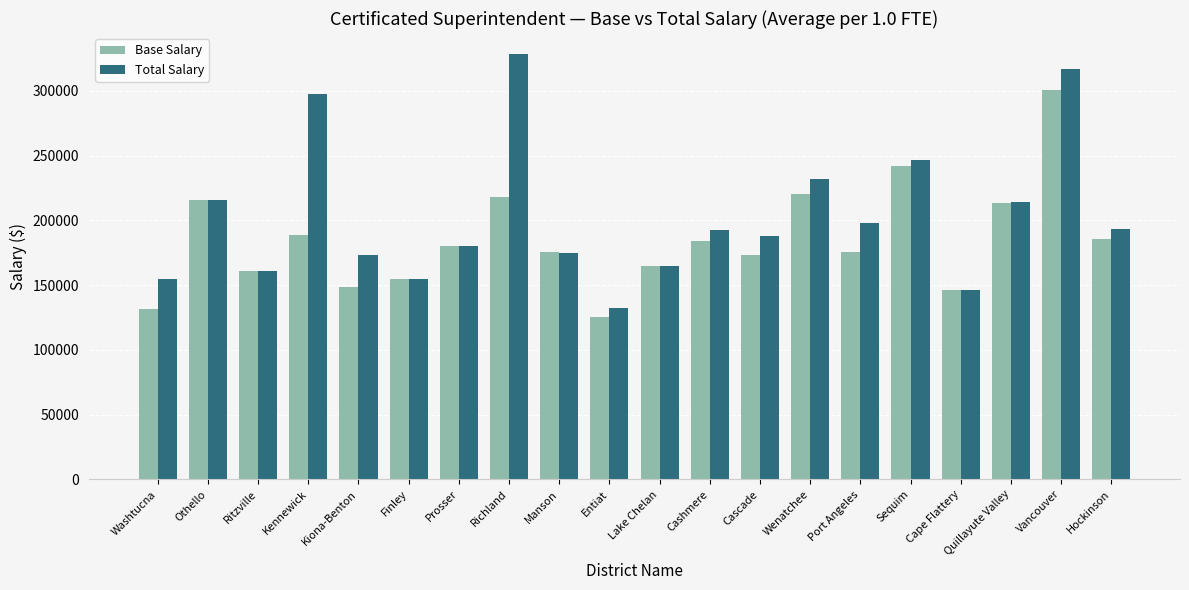

What is the label of the 13th bar from the left?

Cascade